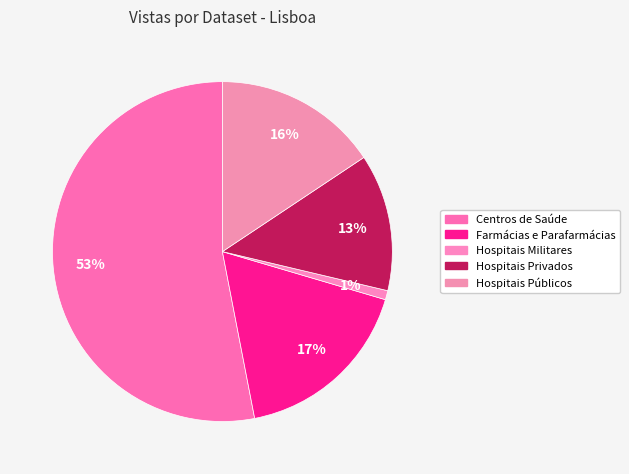

Count the number of slices in the pie.

5